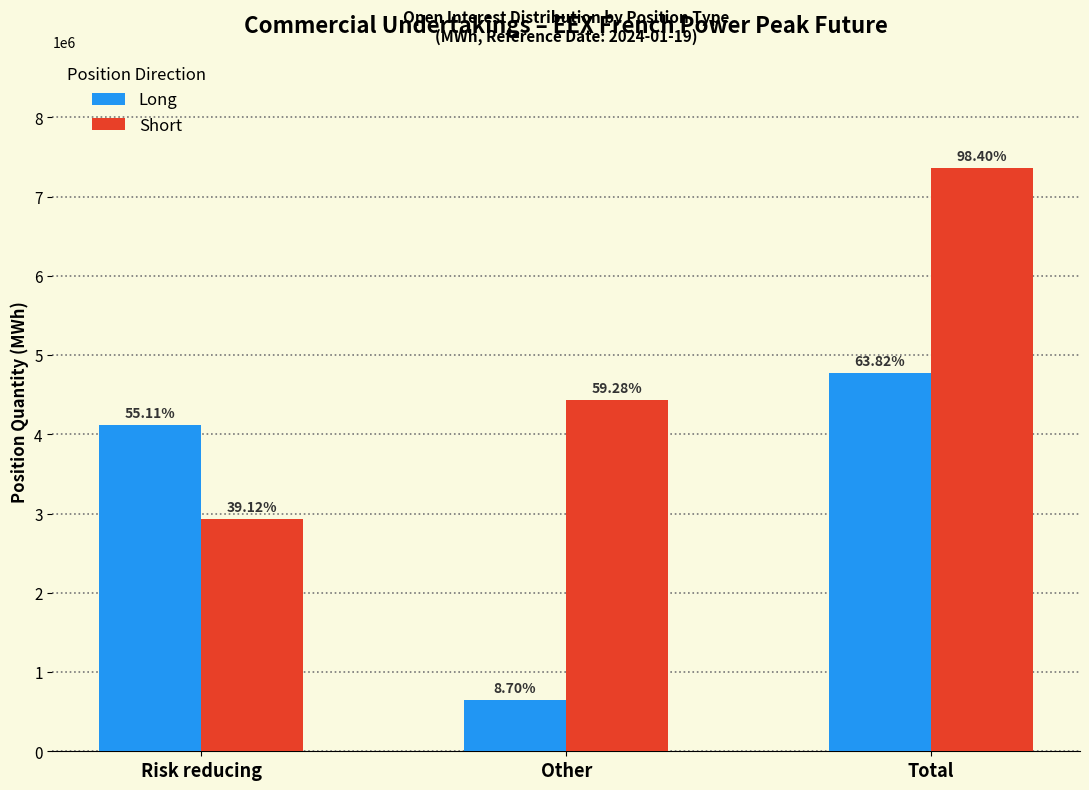

What are all the series names shown in the legend?

Long, Short